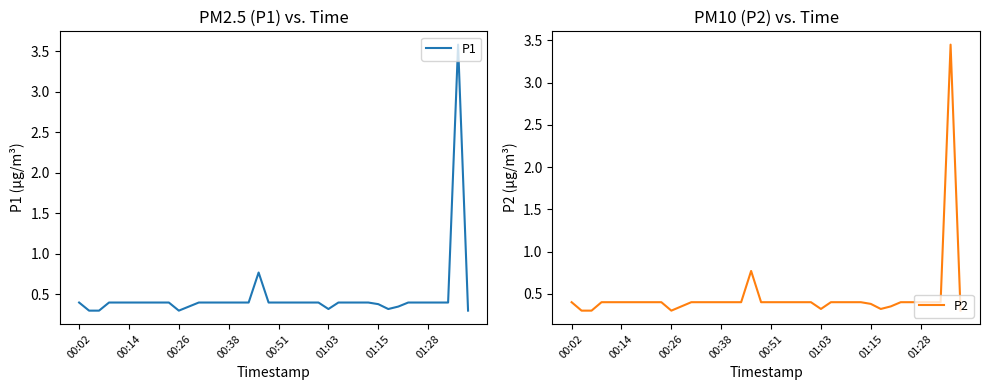

Reading left to right, extract all data points from this chart.

P1: 0.4	0.3	0.3	0.4	0.4	0.4	0.4	0.4	0.4	0.4	0.3	0.3	0.4	0.4	0.4	0.4	0.4	0.4	0.8	0.4	0.4	0.4	0.4	0.4	0.4	0.3	0.4	0.4	0.4	0.4	0.4	0.3	0.3	0.4	0.4	0.4	0.4	0.4	3.6	0.3
P2: 0.4	0.3	0.3	0.4	0.4	0.4	0.4	0.4	0.4	0.4	0.3	0.3	0.4	0.4	0.4	0.4	0.4	0.4	0.8	0.4	0.4	0.4	0.4	0.4	0.4	0.3	0.4	0.4	0.4	0.4	0.4	0.3	0.3	0.4	0.4	0.4	0.4	0.4	3.5	0.3